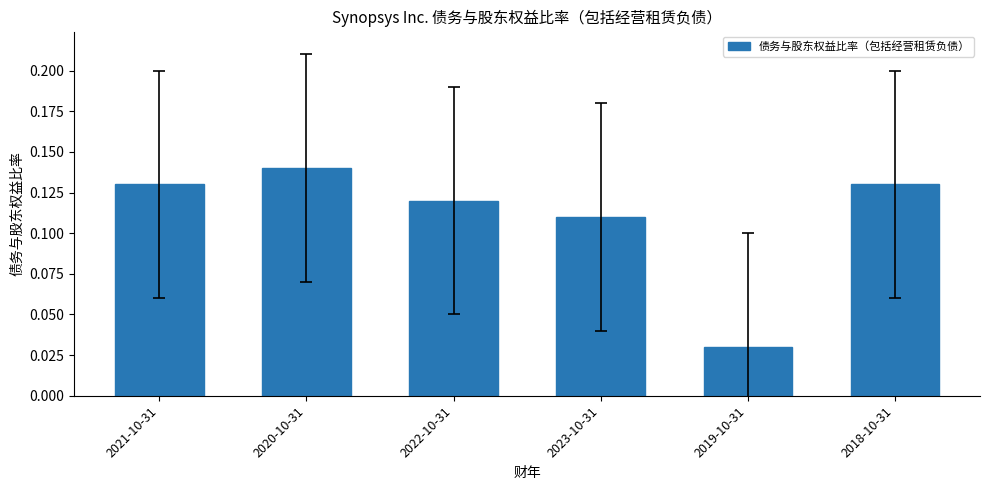

What is the sum of the values at 2020-10-31 and 2021-10-31?

0.3